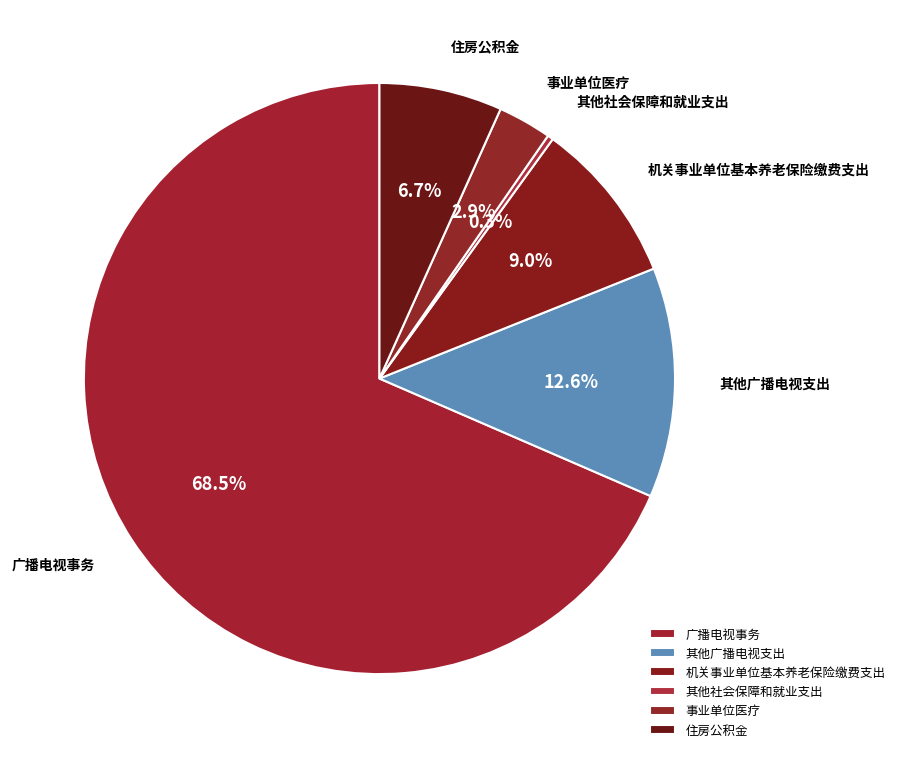

Rank the categories by value from lowest to highest.

其他社会保障和就业支出, 事业单位医疗, 住房公积金, 机关事业单位基本养老保险缴费支出, 其他广播电视支出, 广播电视事务